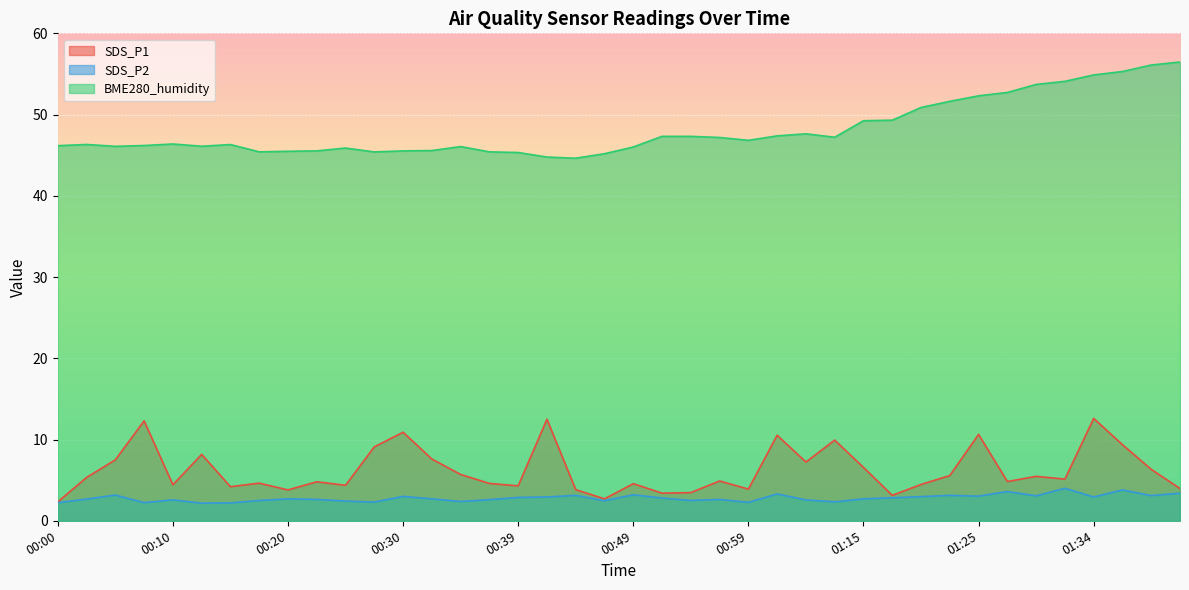

True or false: SDS_P2 has more than 0 points higher than both neighbors.

True